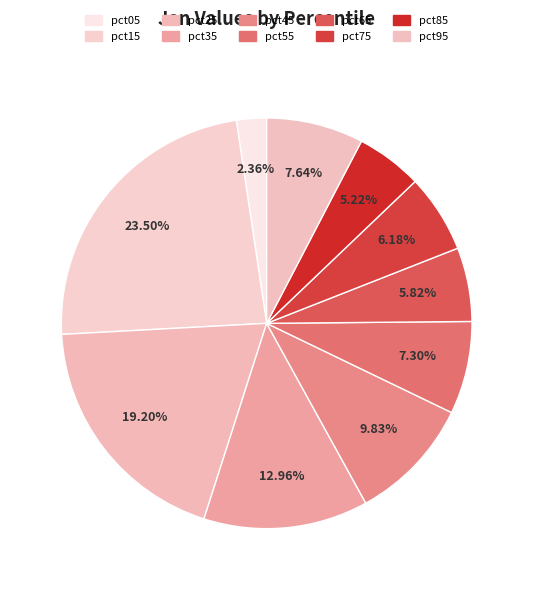

How much of the chart is everything except pct65?

94.2%